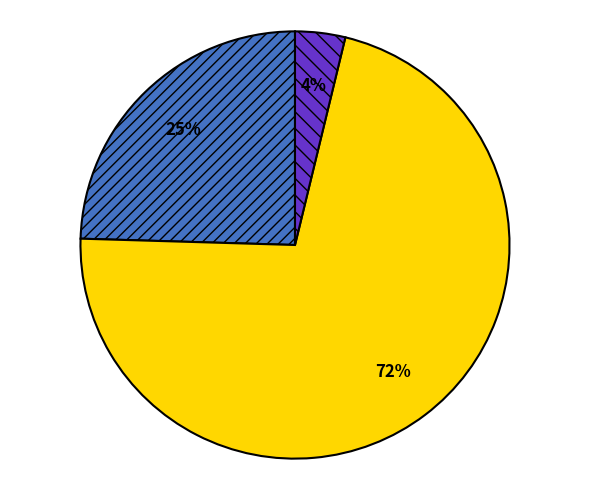

Is there a majority slice in this chart?

Yes